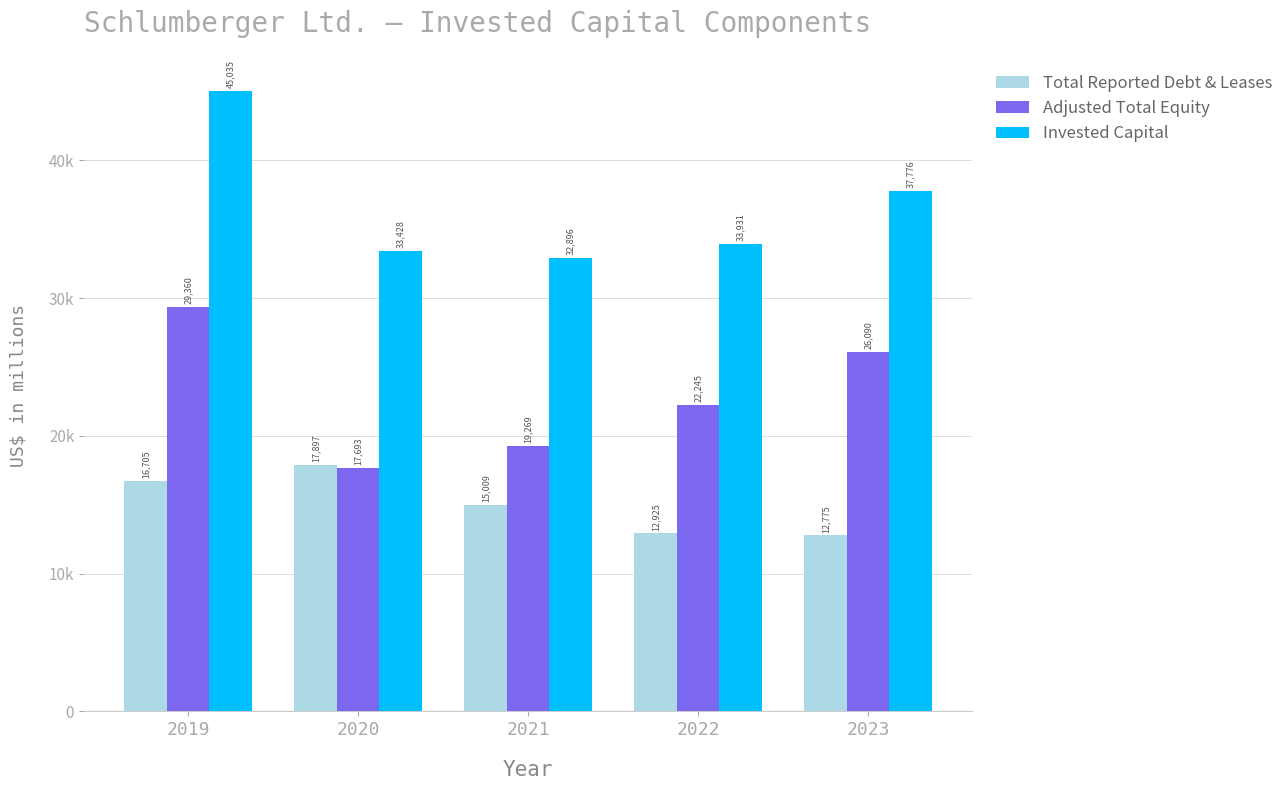

Are the bars horizontal?

No